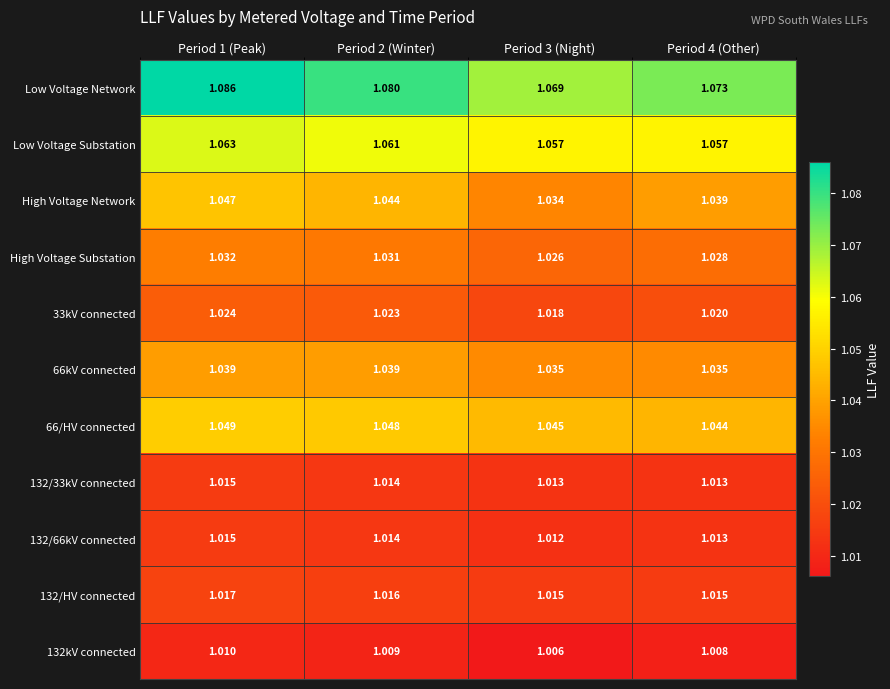

At how many categories does at least one series exceed 1?

4